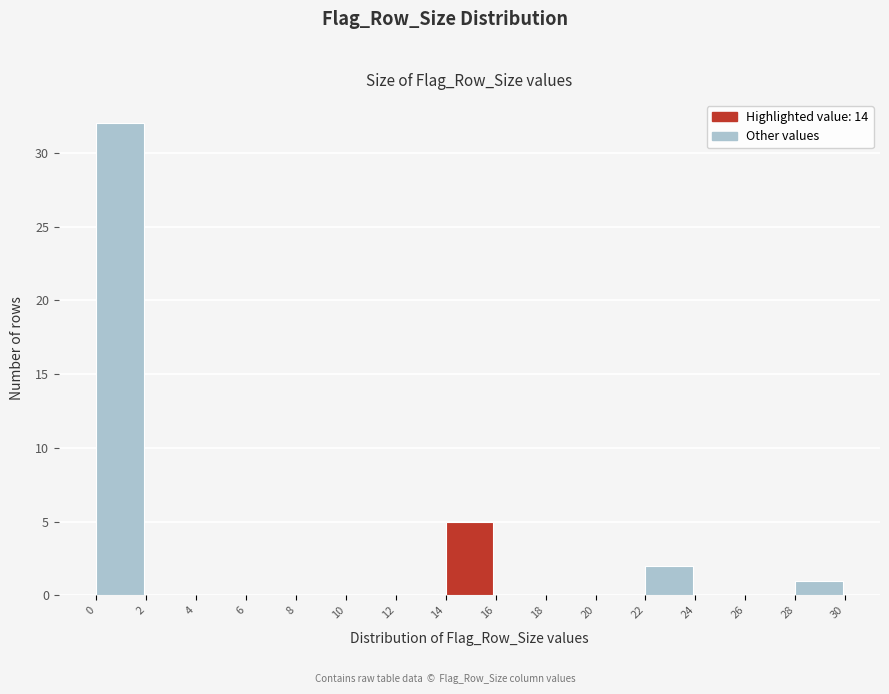

Reading left to right, transcribe this chart: for each bar, give the range it covers on the x-axis and its height. The values are not printed on the chart, so give them approximately, as read against the axis.

0 to 2: 32
2 to 4: 0
4 to 6: 0
6 to 8: 0
8 to 10: 0
10 to 12: 0
12 to 14: 0
14 to 16: 5
16 to 18: 0
18 to 20: 0
20 to 22: 0
22 to 24: 2
24 to 26: 0
26 to 28: 0
28 to 30: 1